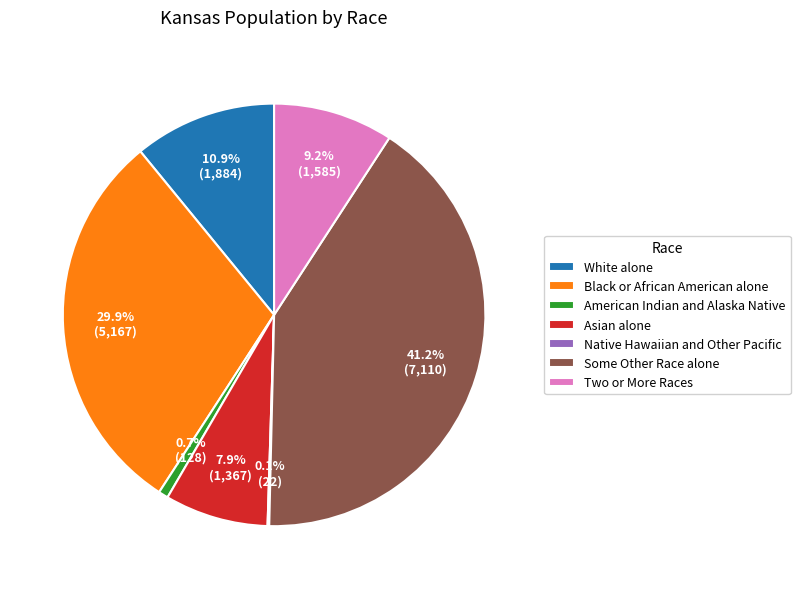

To the nearest percent, what is the difference between the Two or More Races and Asian alone slice percentages?

1%